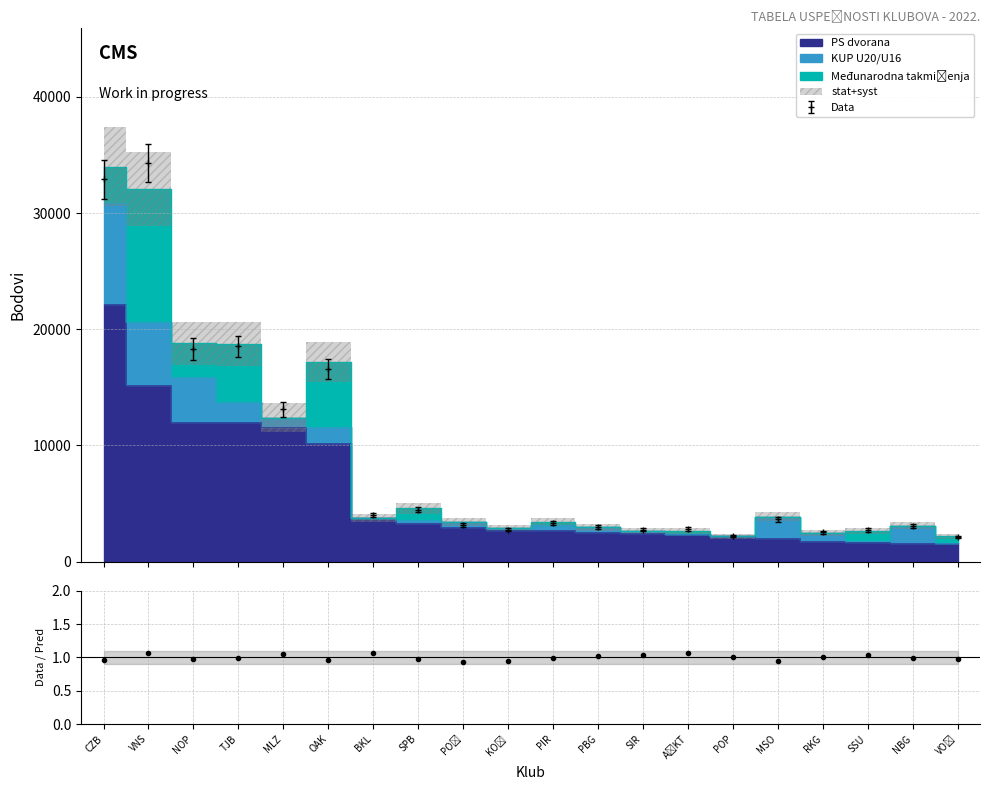

How many lines are shown in the chart?

3